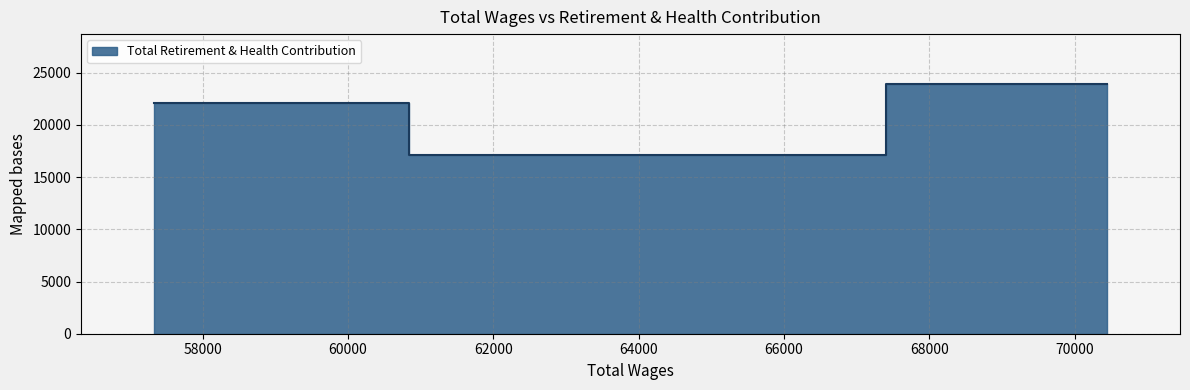

What is the minimum value shown in the chart?

17072